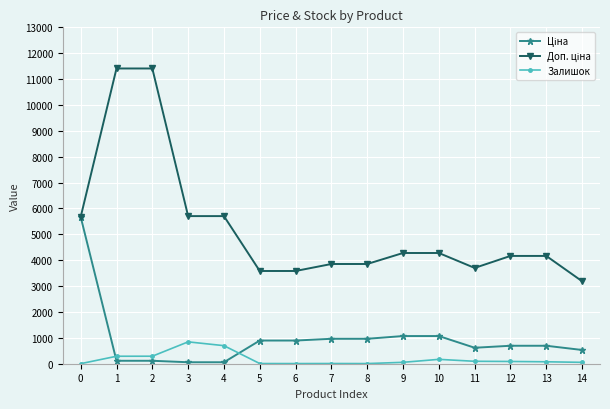

What is the maximum value for Залишок?

845.0